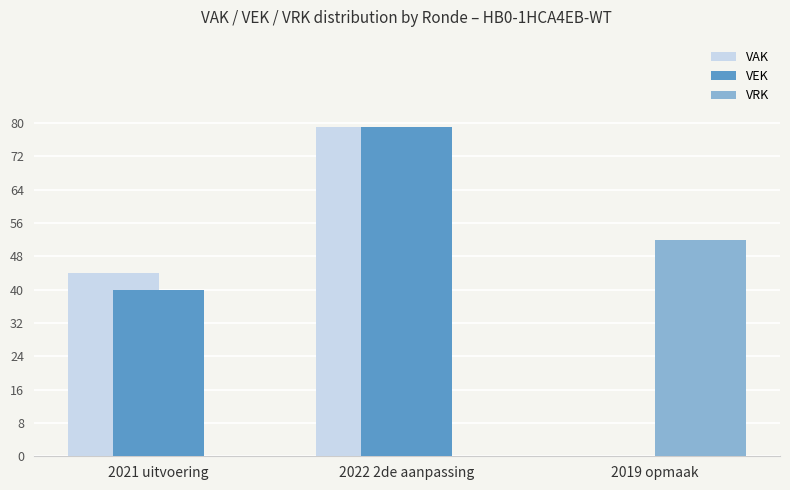

What is the total value across all series at 2021 uitvoering?

84